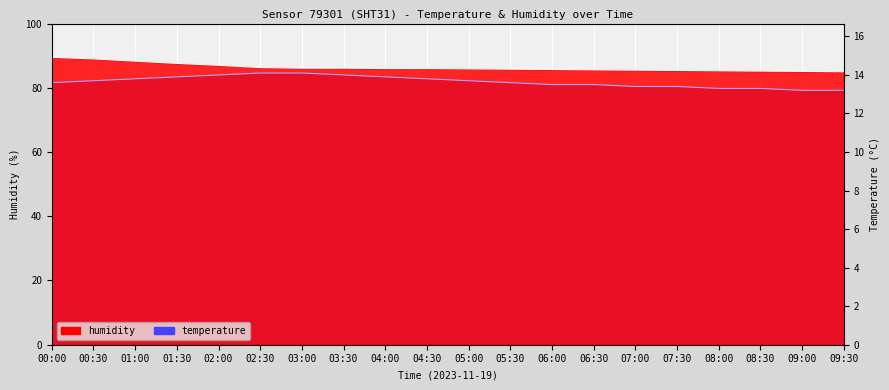

Read the humidity value at 02:00.

87.0